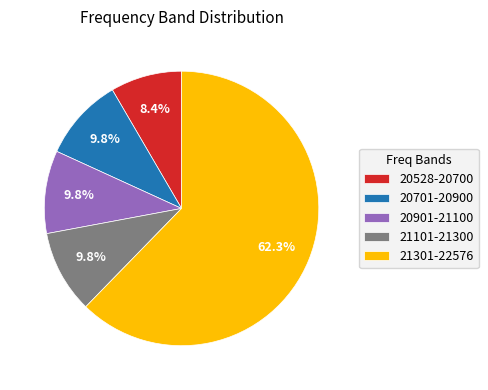

What portion of the pie excludes 20528-20700?

91.6%